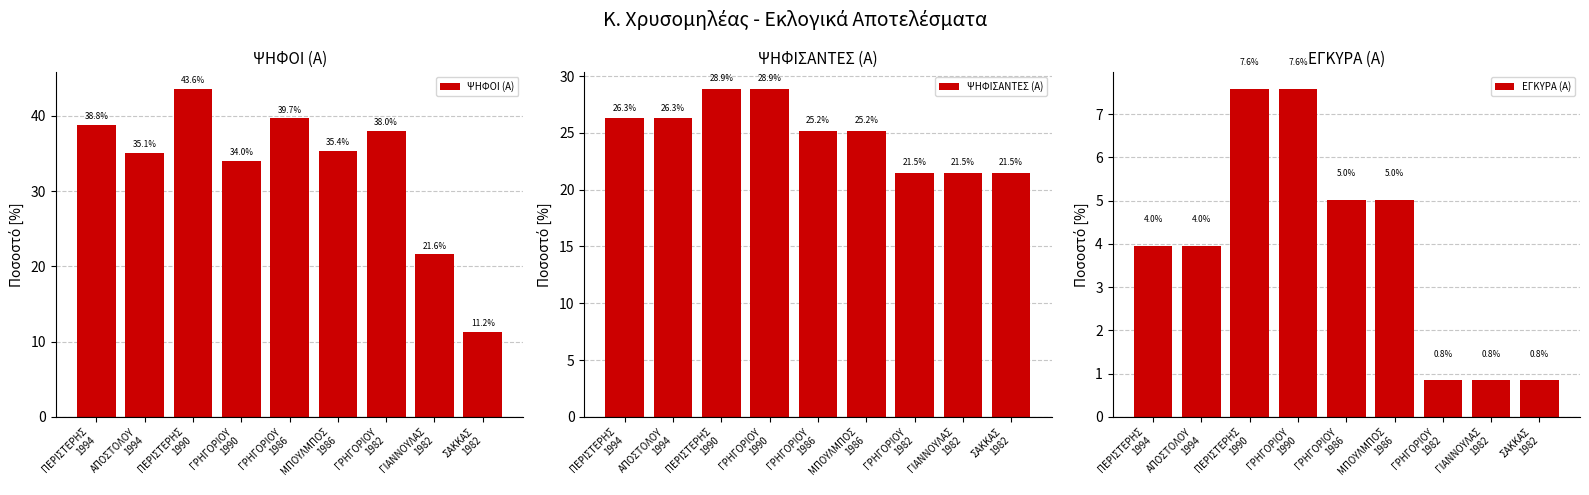

Read the ΕΓΚΥΡΑ (Α) value at ΜΠΟΥΛΜΠΟΣ
1986.

5.0